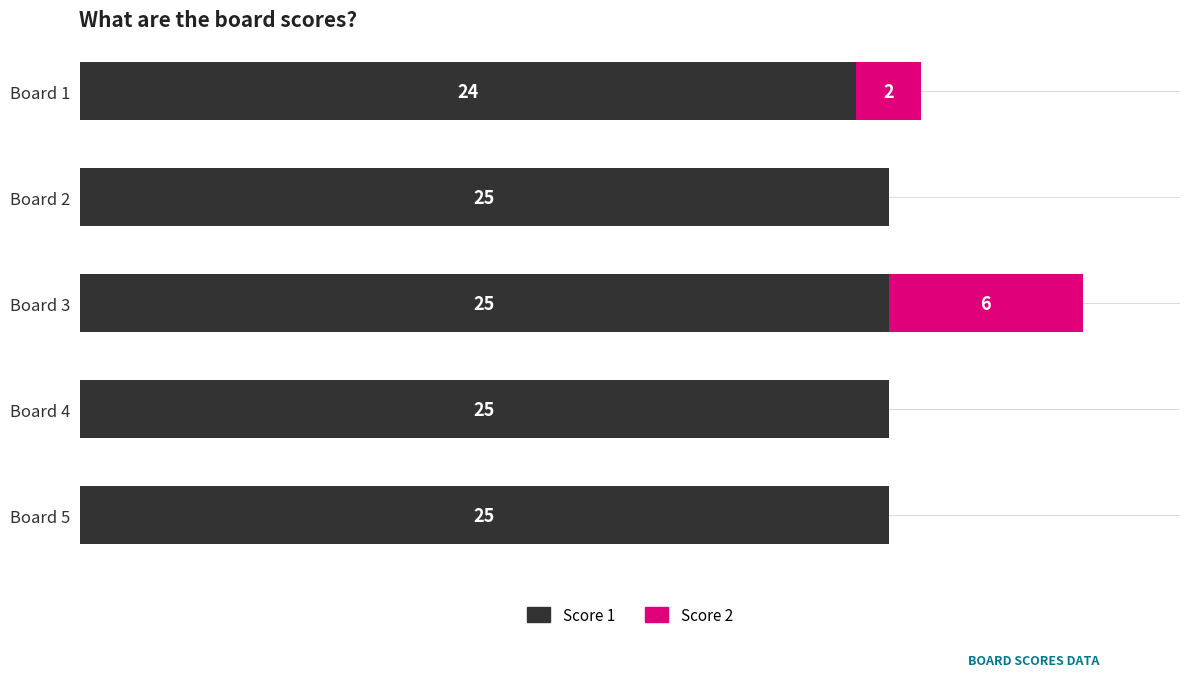

At which category is the sum across all series the highest?

Board 3